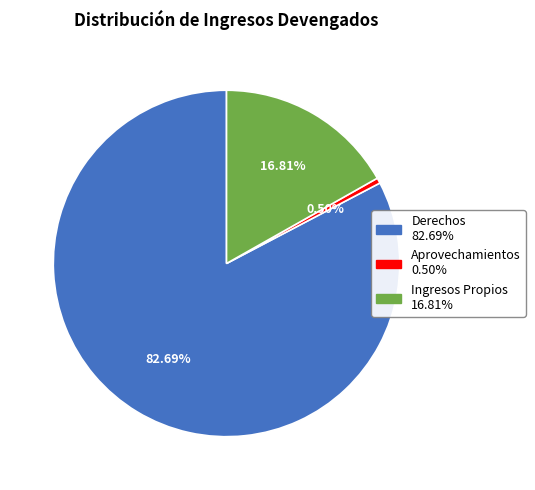

To the nearest percent, what is the difference between the Aprovechamientos and Ingresos Propios slice percentages?

16%